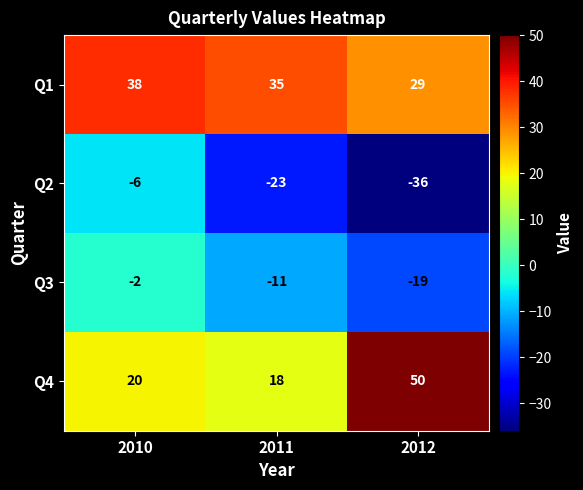

Where is Q3 nearest to the value -10?

2011